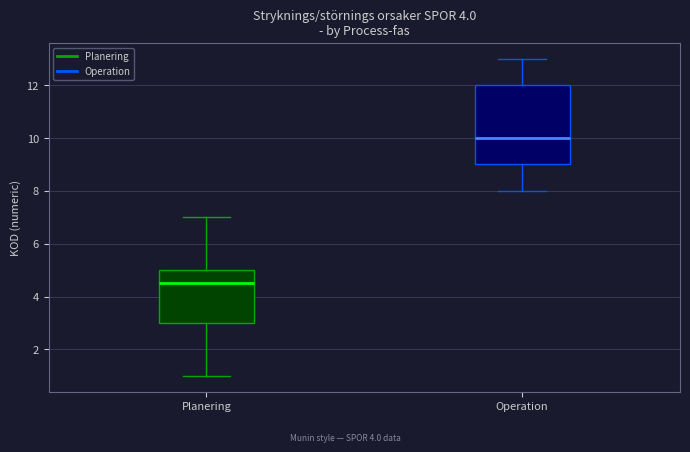

Which box's median line is the highest?

Operation